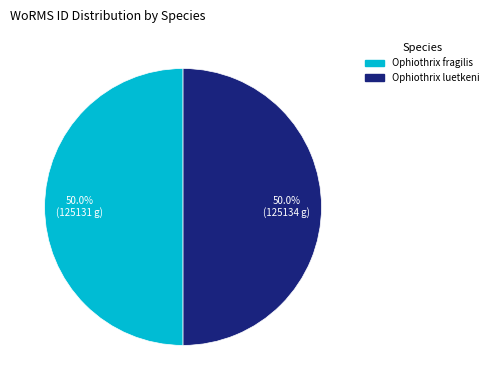

Approximately how many times larger is the value at Ophiothrix luetkeni compared to Ophiothrix fragilis?

1.0